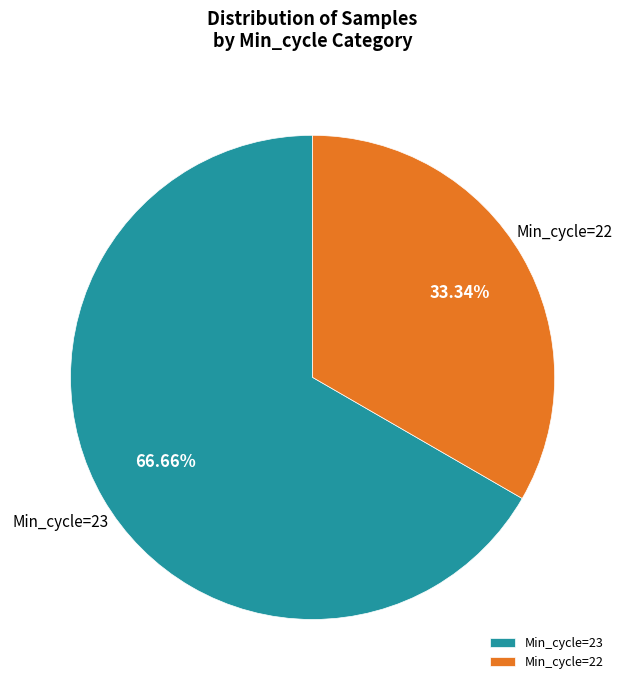

What is the majority slice?

Min_cycle=23